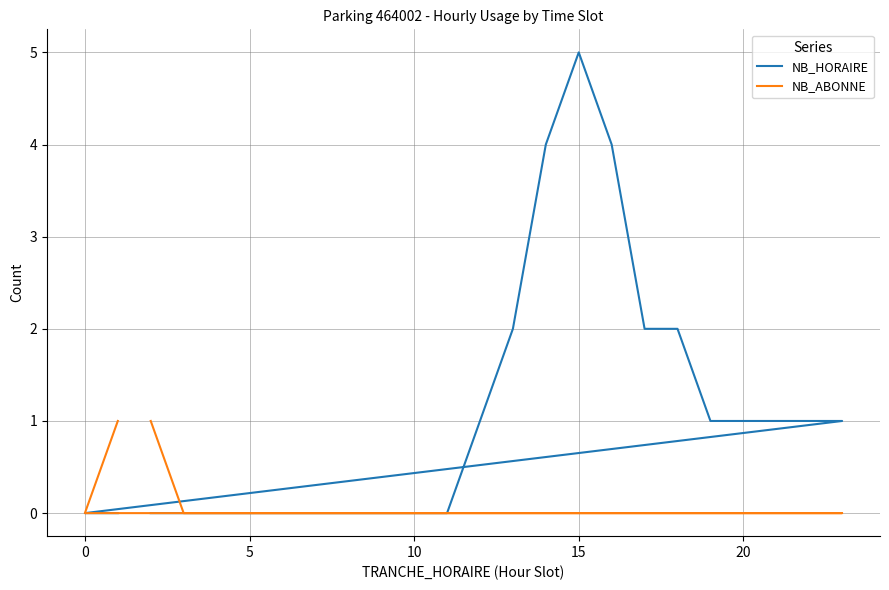

How many NB_ABONNE values are between 0 and 1?

24